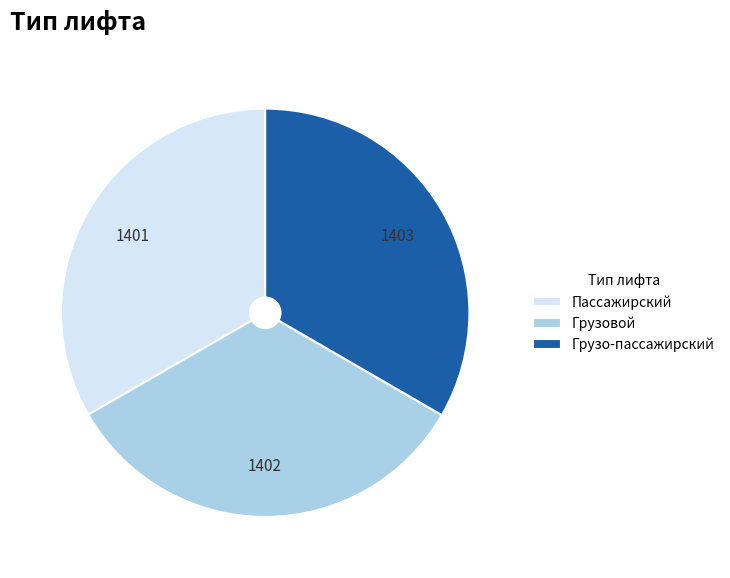

Does Грузовой represent more than half of the total?

No